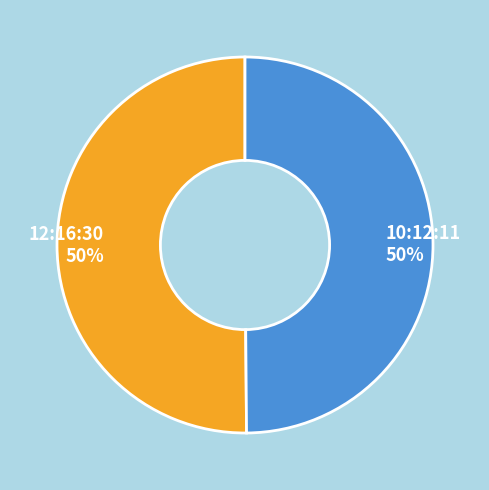

To the nearest percent, what is the combined percentage of 10:12:11 and 12:16:30?

100%